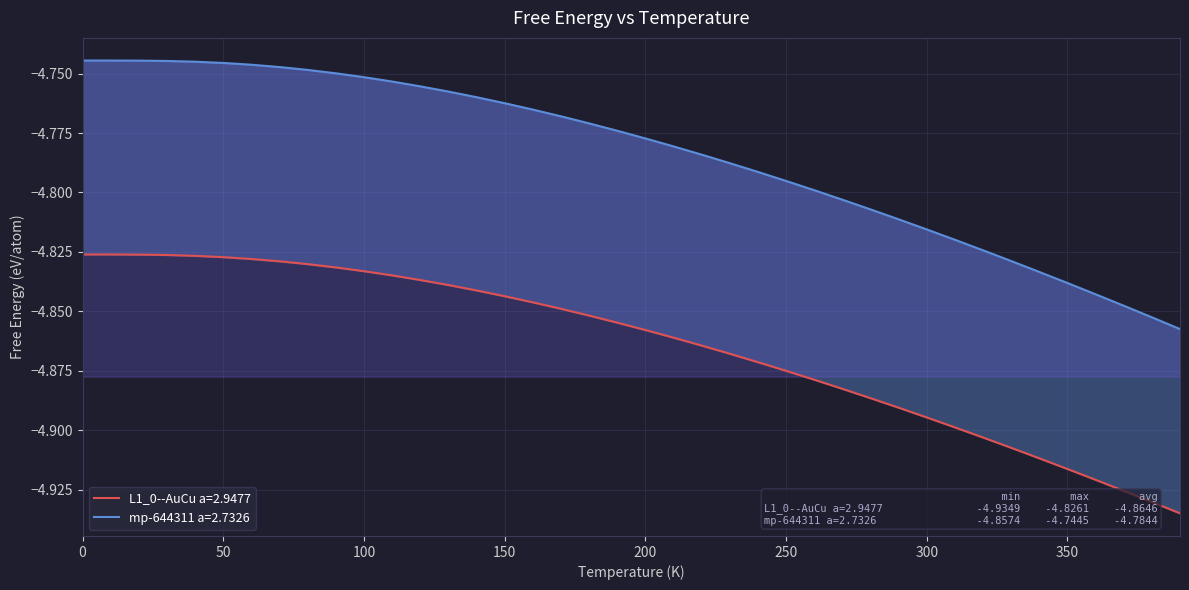

Reading left to right, list all the values displayed in this chart.

L1_0--AuCu a=2.9477: -4.8	-4.8	-4.8	-4.8	-4.8	-4.8	-4.8	-4.8	-4.8	-4.8	-4.8	-4.8	-4.8	-4.8	-4.8	-4.8	-4.8	-4.8	-4.9	-4.9	-4.9	-4.9	-4.9	-4.9	-4.9	-4.9	-4.9	-4.9	-4.9	-4.9	-4.9	-4.9	-4.9	-4.9	-4.9	-4.9	-4.9	-4.9	-4.9	-4.9
mp-644311 a=2.7326: -4.7	-4.7	-4.7	-4.7	-4.7	-4.7	-4.7	-4.7	-4.7	-4.7	-4.8	-4.8	-4.8	-4.8	-4.8	-4.8	-4.8	-4.8	-4.8	-4.8	-4.8	-4.8	-4.8	-4.8	-4.8	-4.8	-4.8	-4.8	-4.8	-4.8	-4.8	-4.8	-4.8	-4.8	-4.8	-4.8	-4.8	-4.8	-4.9	-4.9